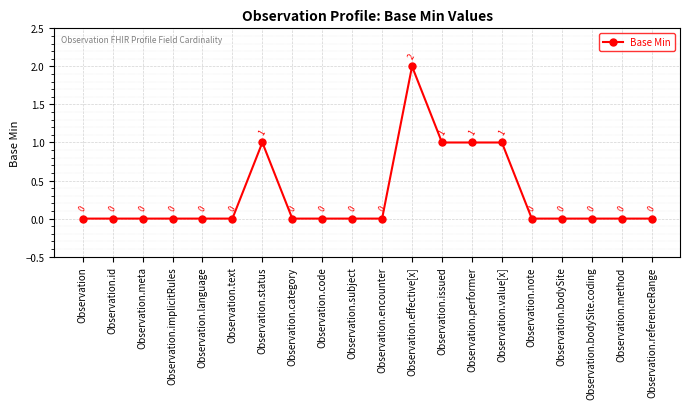

What is the label of the 3rd point from the left?

Observation.meta